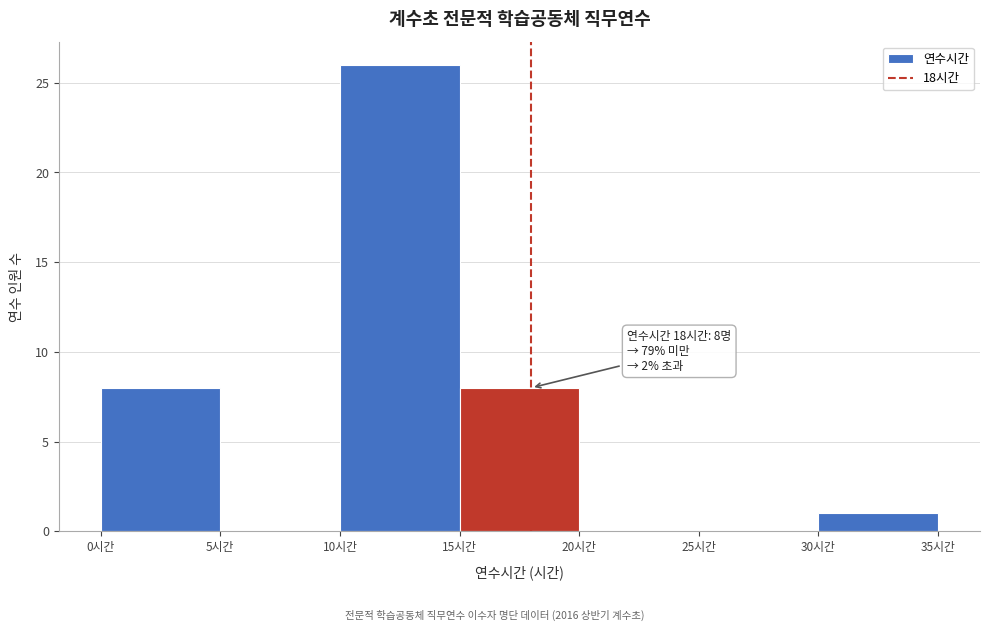

Which range on the x-axis has the tallest bar?

10 to 15